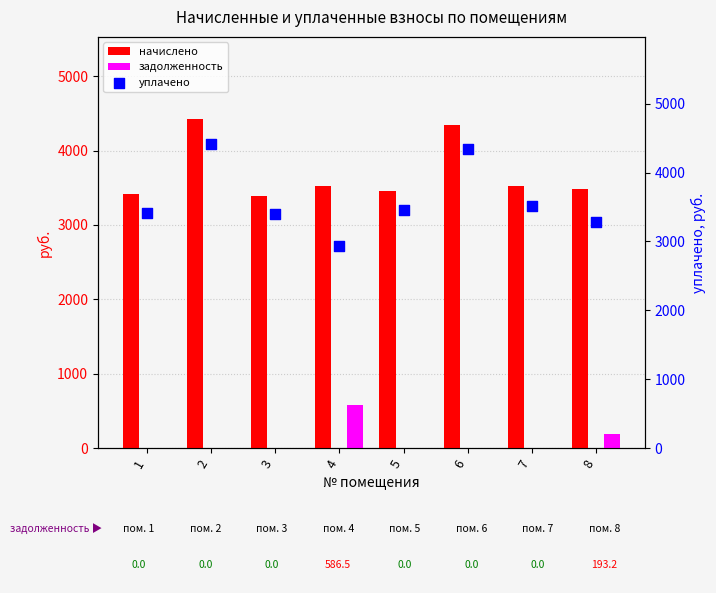

Which series contains the lowest Y value?

задолженность